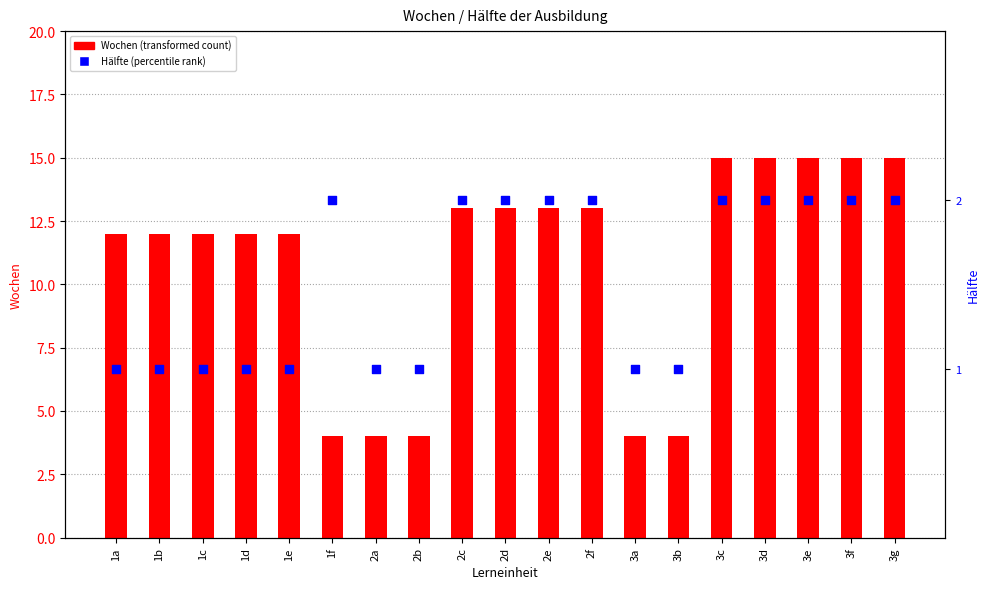

Which series has the largest total across all categories?

Wochen (transformed count)